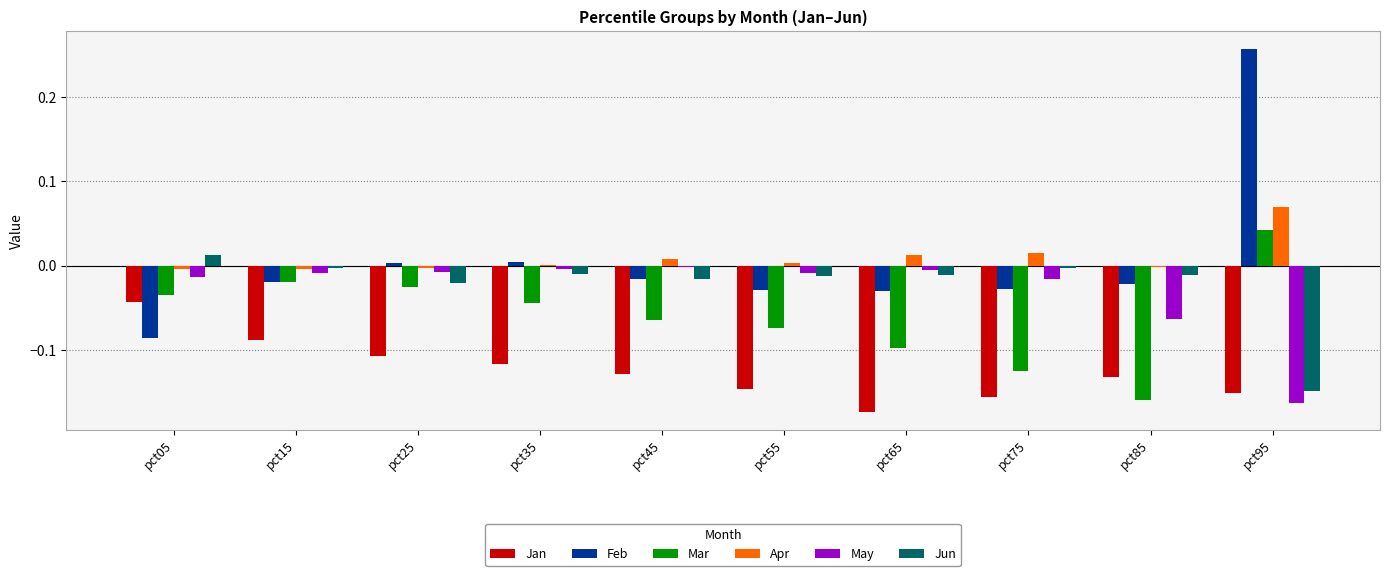

Which series has the largest range (max minus min)?

Feb